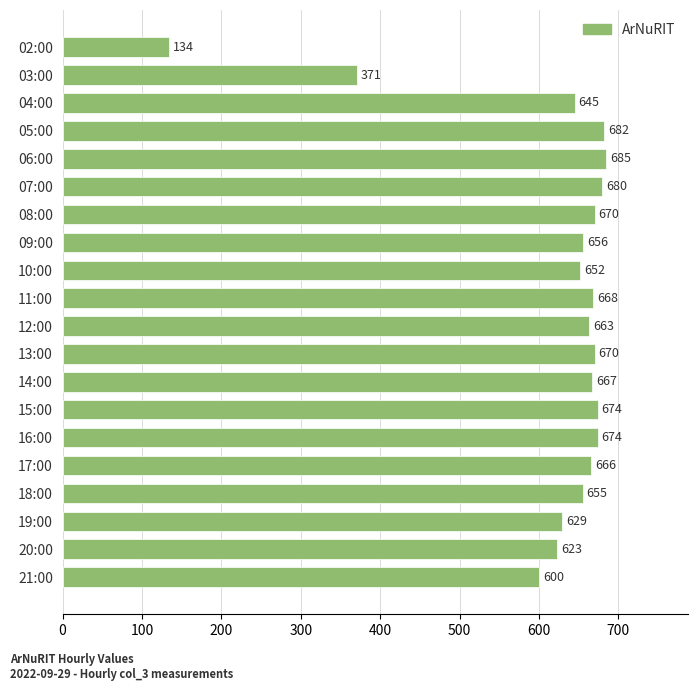

Reading top to bottom, list all the values displayed in this chart.

134	371	645	682	685	680	670	656	652	668	663	670	667	674	674	666	655	629	623	600